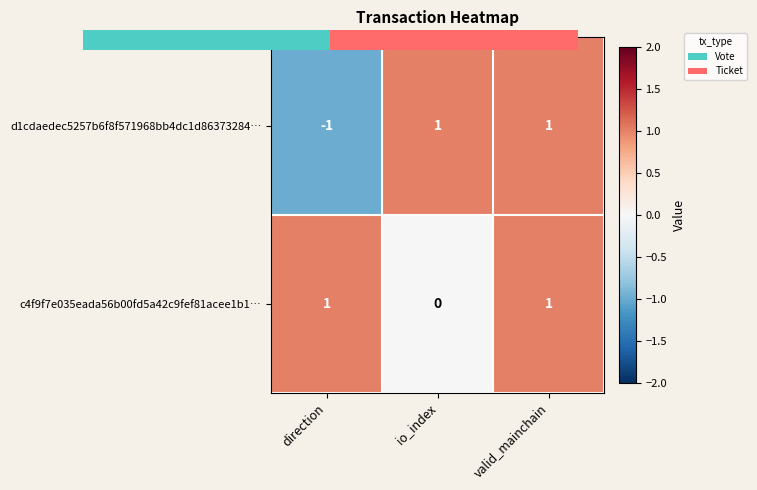

Between io_index and valid_mainchain, which series saw the biggest shift?

c4f9f7e035eada56b00fd5a42c9fef81acee1b1…